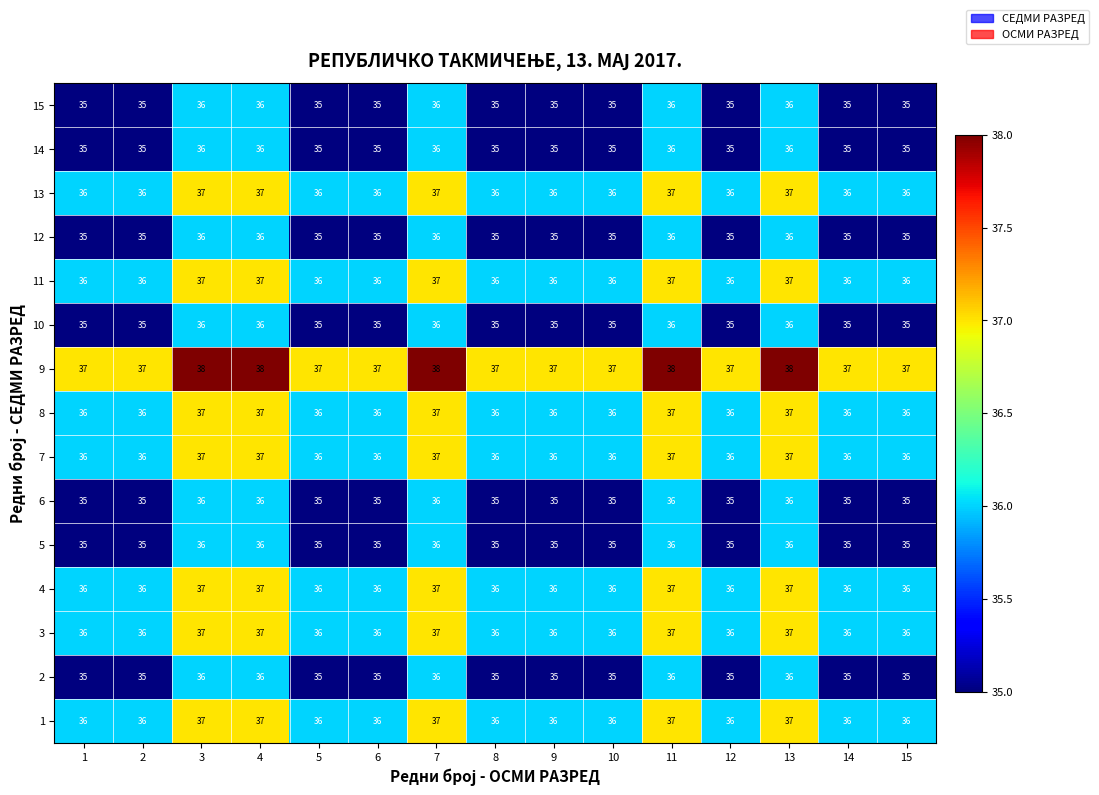

Is it true that 5 equals 18 at 13?

False